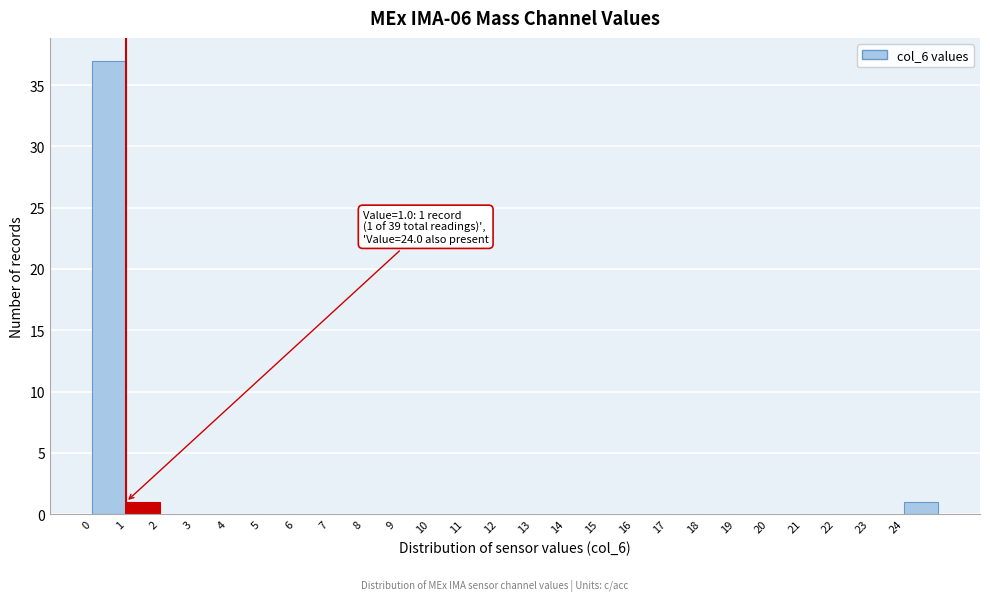

Over which range of the x-axis is the bar tallest?

0 to 1